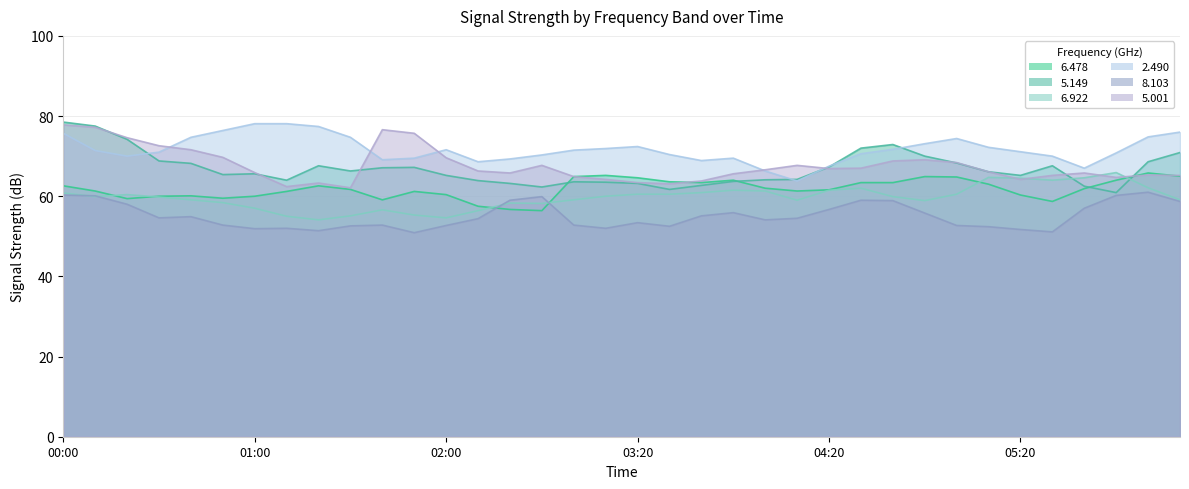

The value of 8.103 at 04:20 is 56.7. True or false?

True